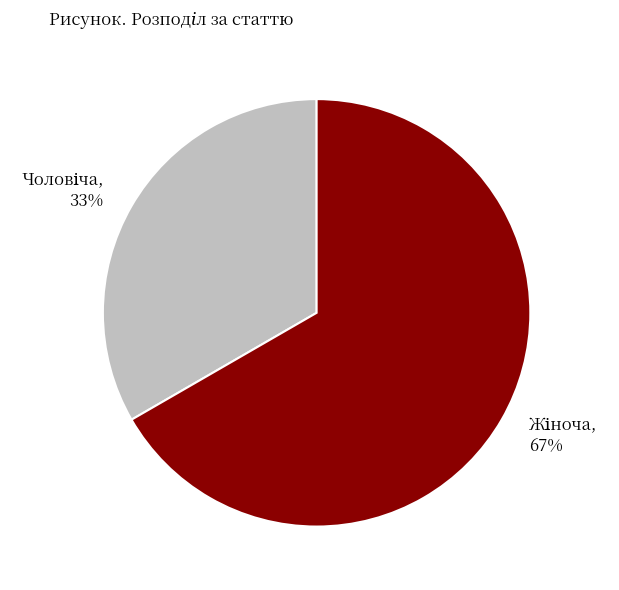

How many segments does this pie chart have?

2